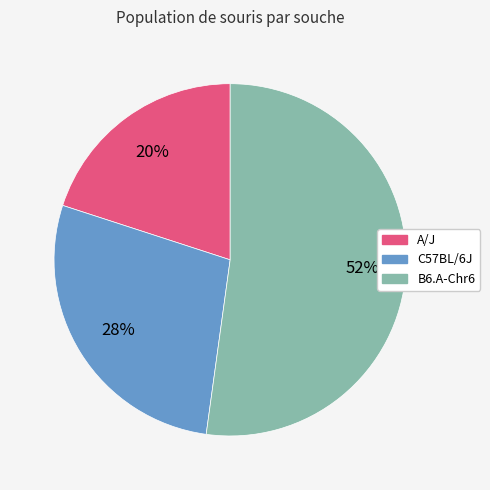

True or false: C57BL/6J accounts for 42% of the total.

False